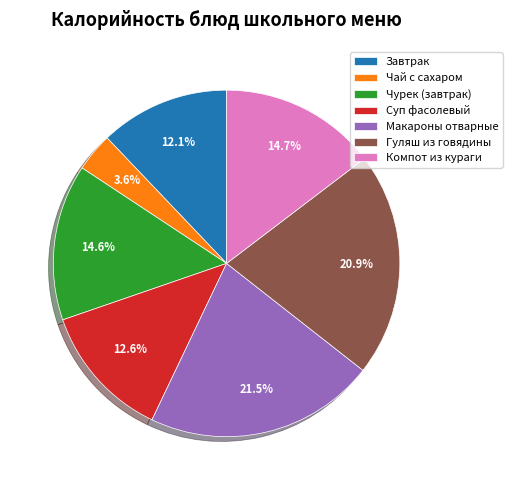

True or false: Завтрак accounts for 1% of the total.

False